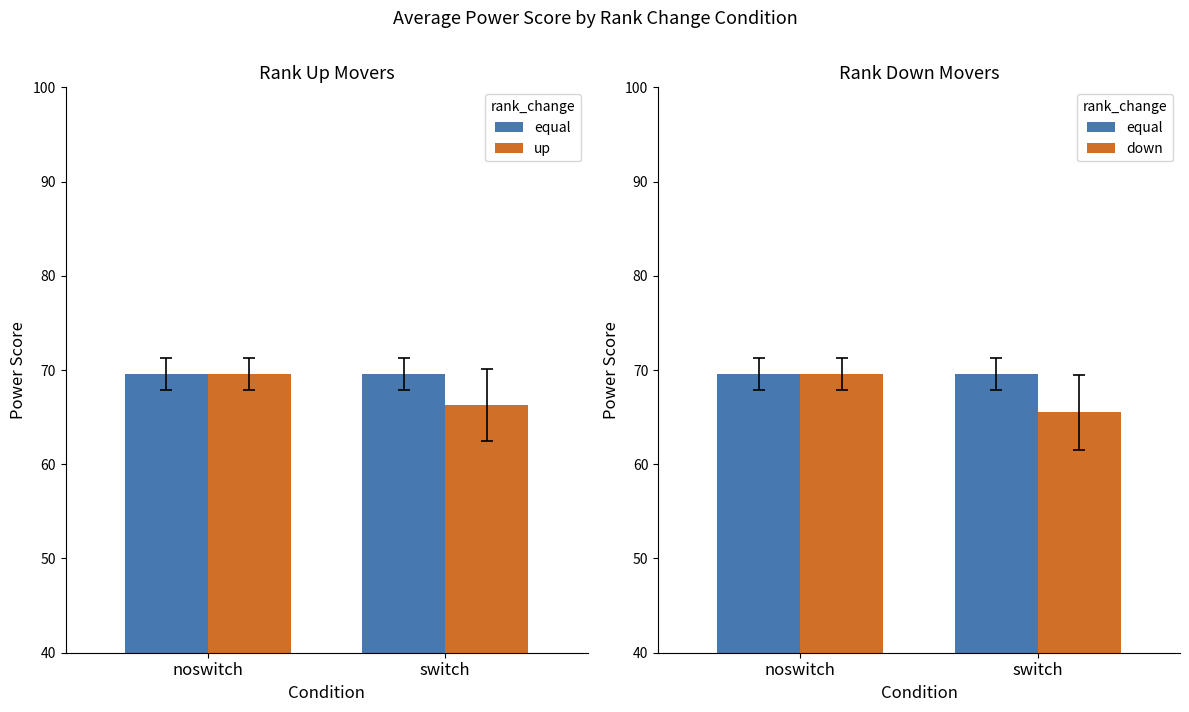

Where is equal nearest to the value 69?

noswitch